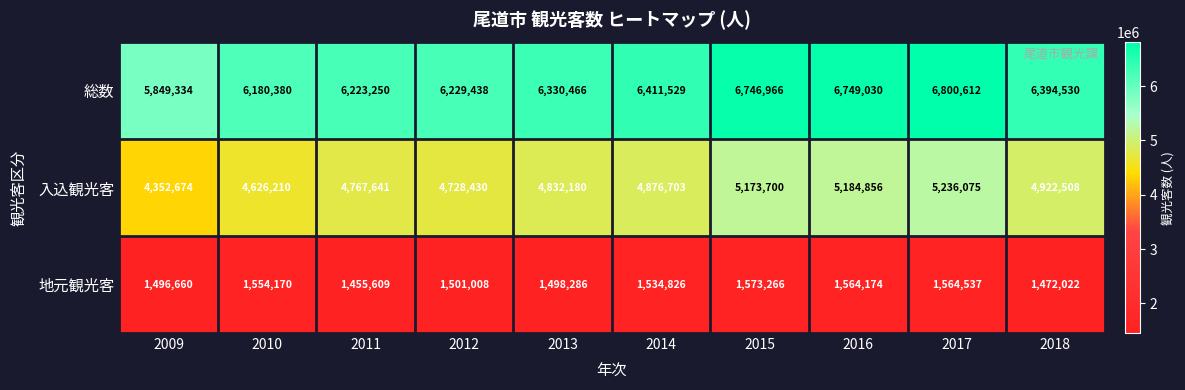

What is the difference between the maximum and minimum values in the 入込観光客 series?

883401